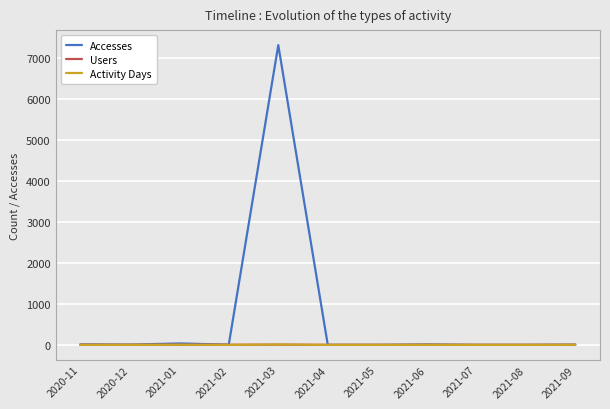

The value of Accesses at 2021-05 is -2928. True or false?

False